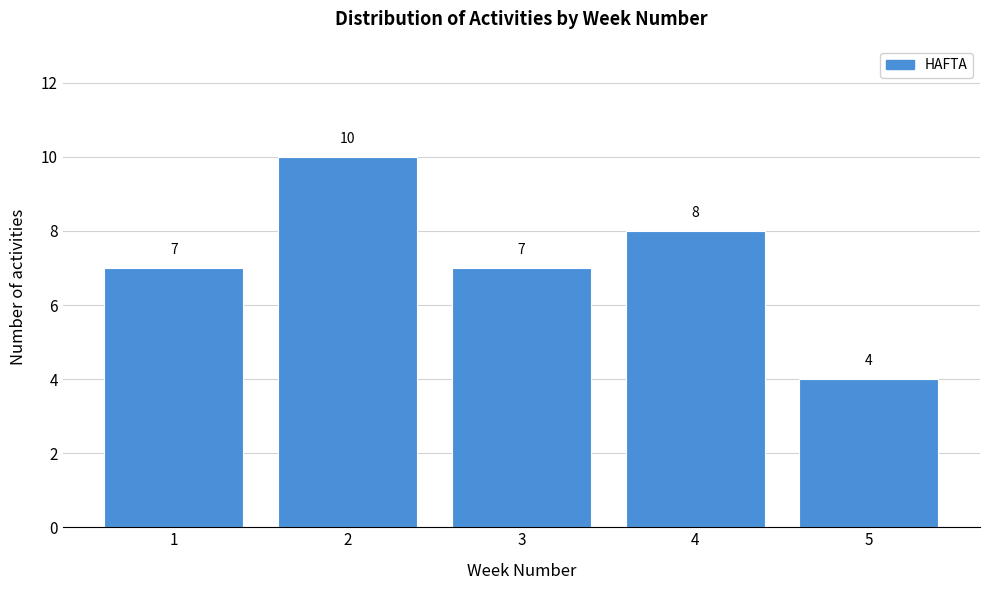

Reading right to left, extract all data points from this chart.

4	8	7	10	7